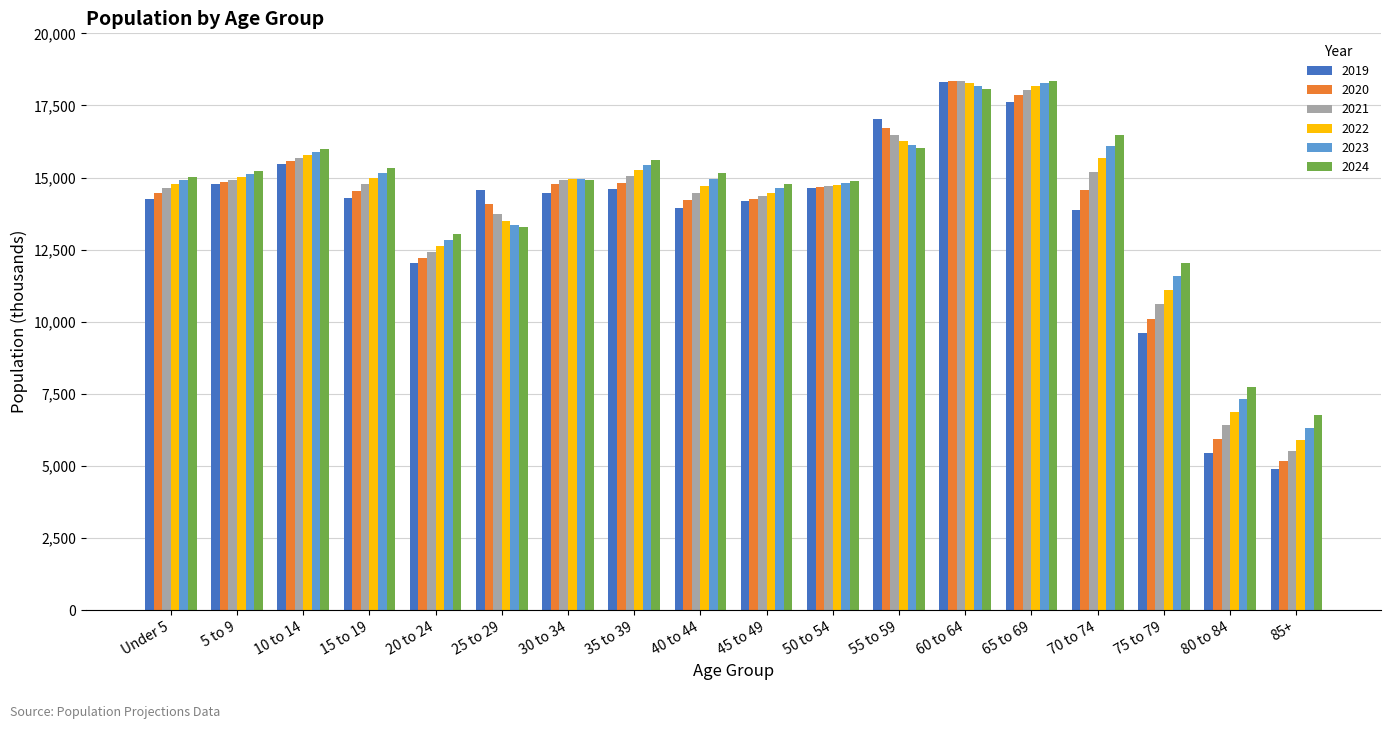

The value of 2019 at 30 to 34 is 20080.6. True or false?

False